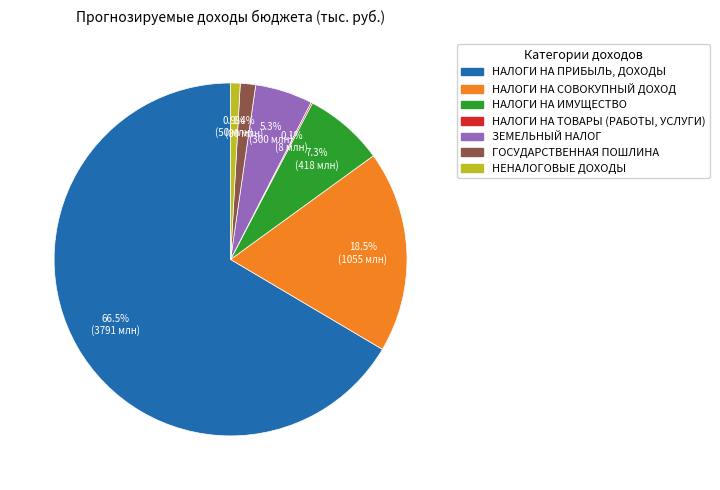

What portion of the pie excludes ГОСУДАРСТВЕННАЯ ПОШЛИНА?

98.6%